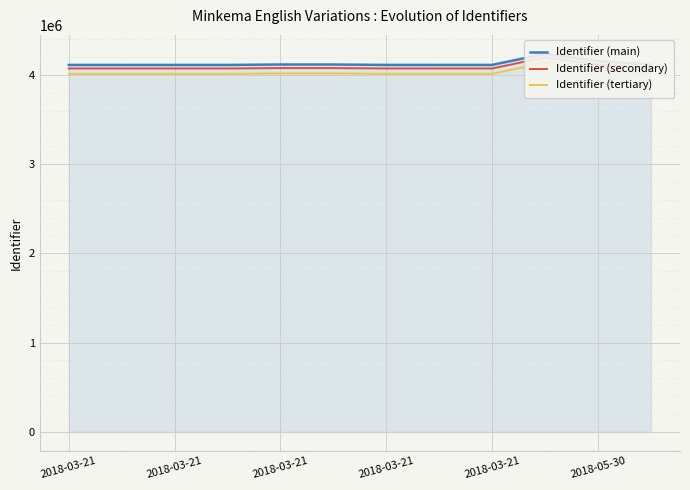

What is the value of the Identifier (main) point at the 12th from the left?

4117970